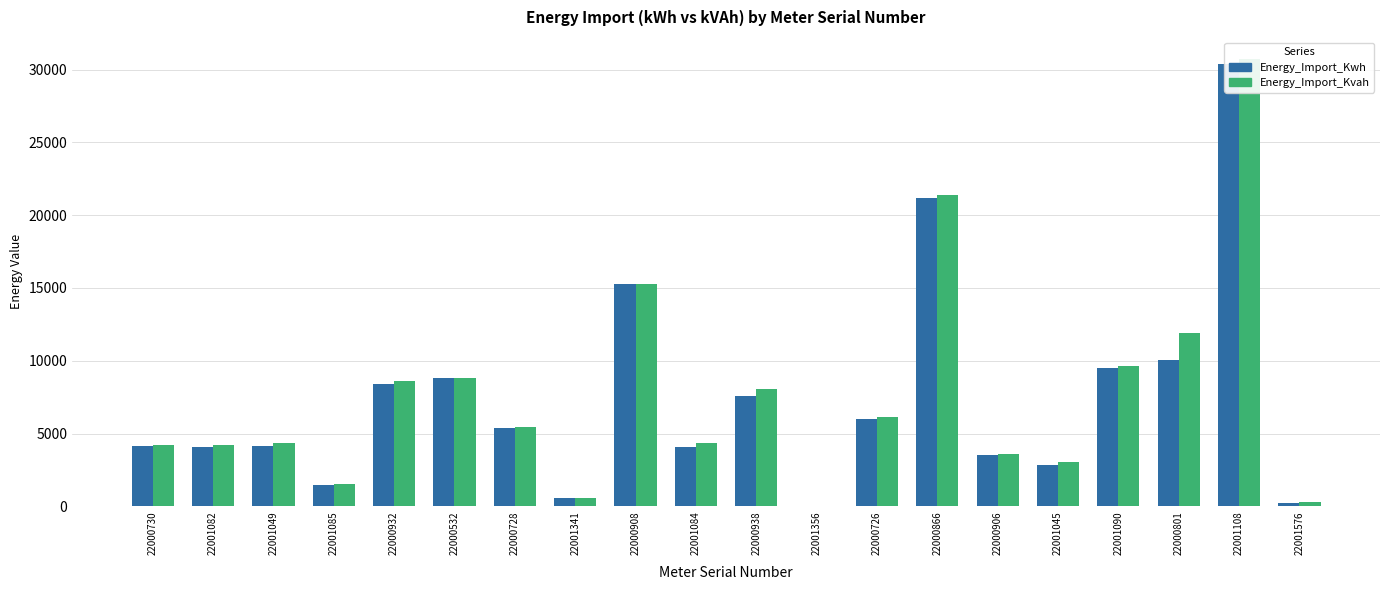

Count the number of data series in this chart.

2